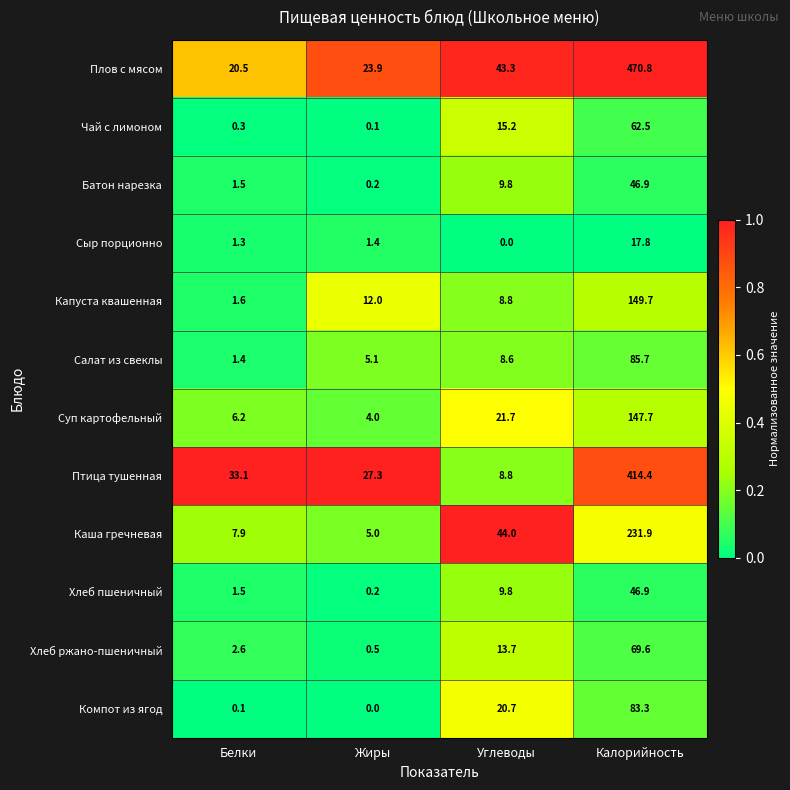

What is the difference between the Птица тушенная values at Жиры and Калорийность?

387.1